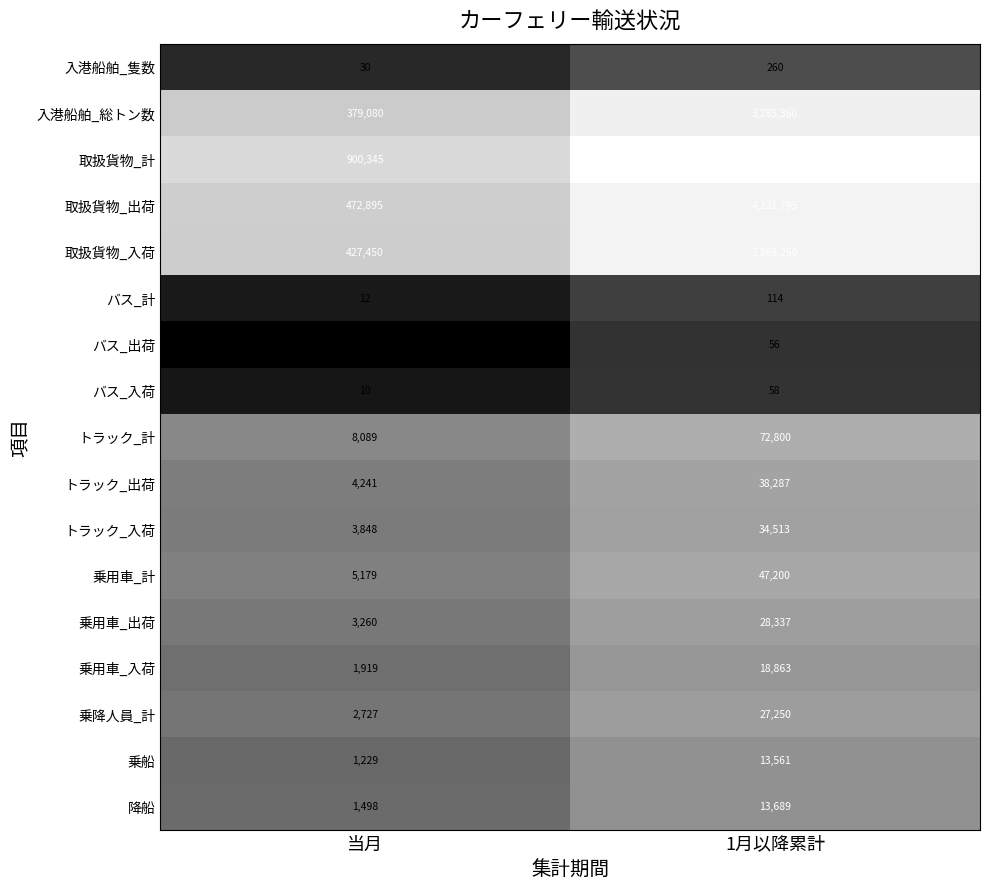

At 当月, list the series in order from smallest to largest.

バス_出荷, バス_入荷, バス_計, 入港船舶_隻数, 乗船, 降船, 乗用車_入荷, 乗降人員_計, 乗用車_出荷, トラック_入荷, トラック_出荷, 乗用車_計, トラック_計, 入港船舶_総トン数, 取扱貨物_入荷, 取扱貨物_出荷, 取扱貨物_計